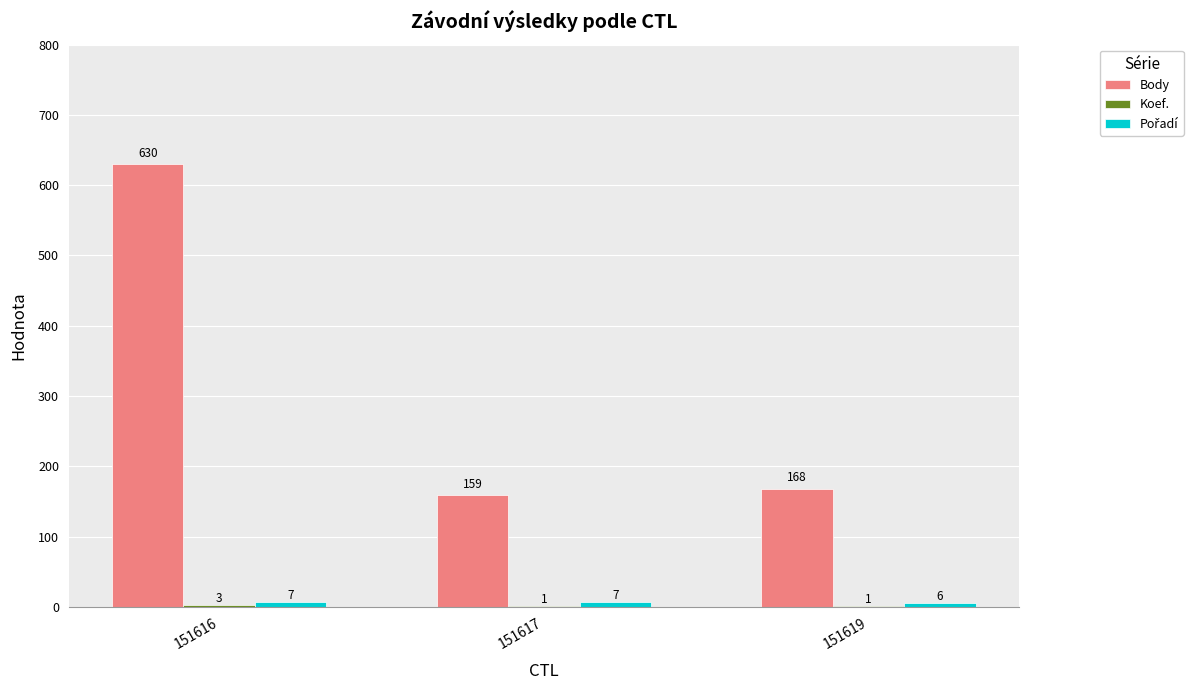

Where is Body nearest to the value 394?

151619